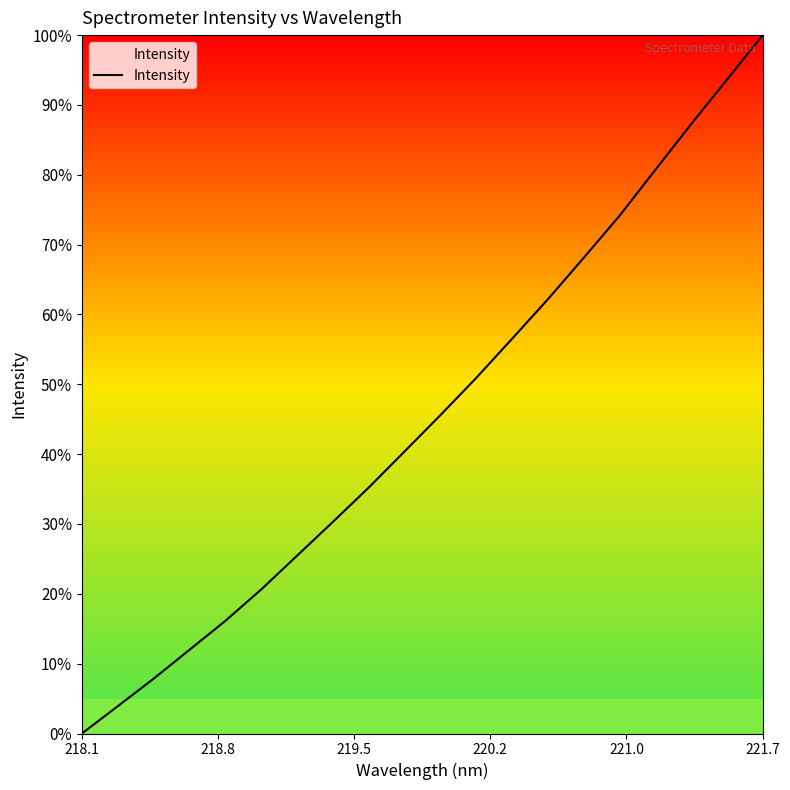

Does the chart have visible grid lines?

No